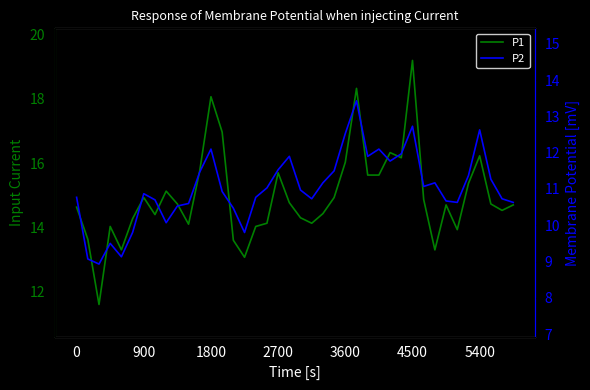

Is the value of P1 at 33 greater than the value of P2 at 5400?

Yes